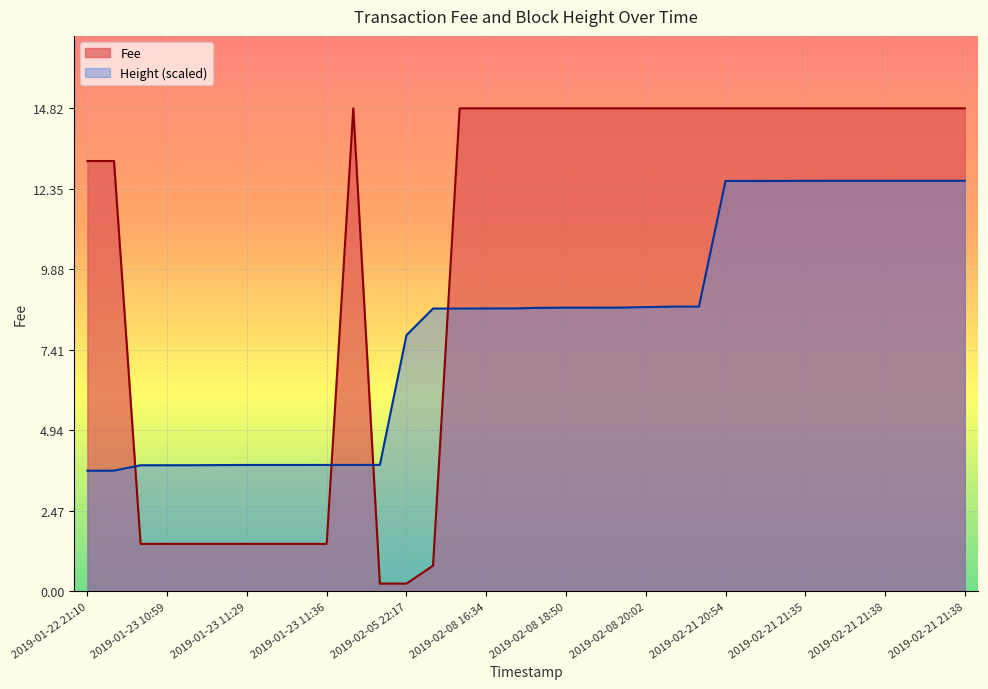

Does the chart display data point markers on the line(s)?

No